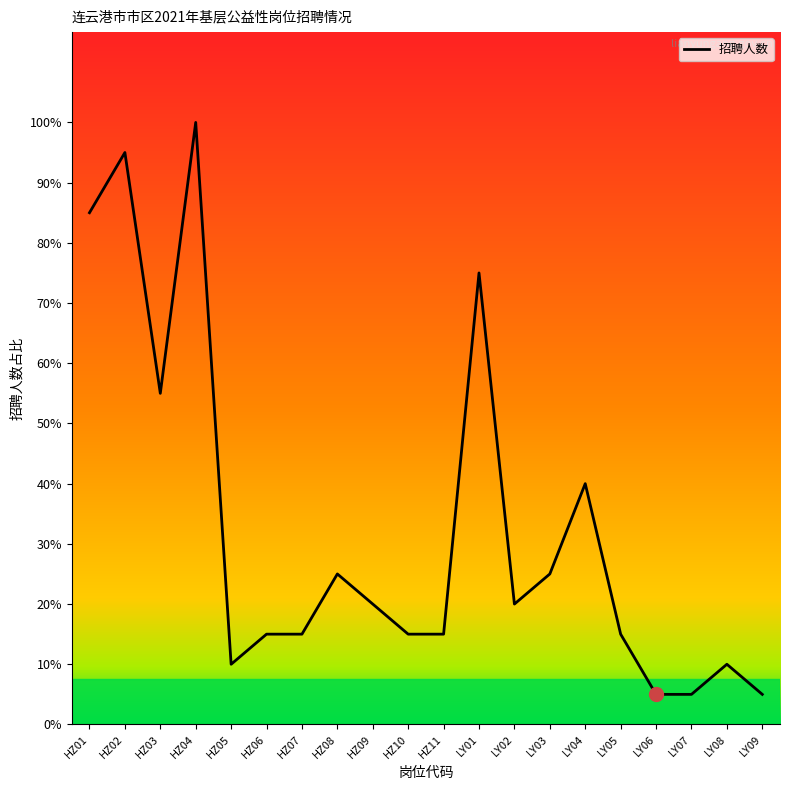

Is this an area chart (filled region under the line)?

No